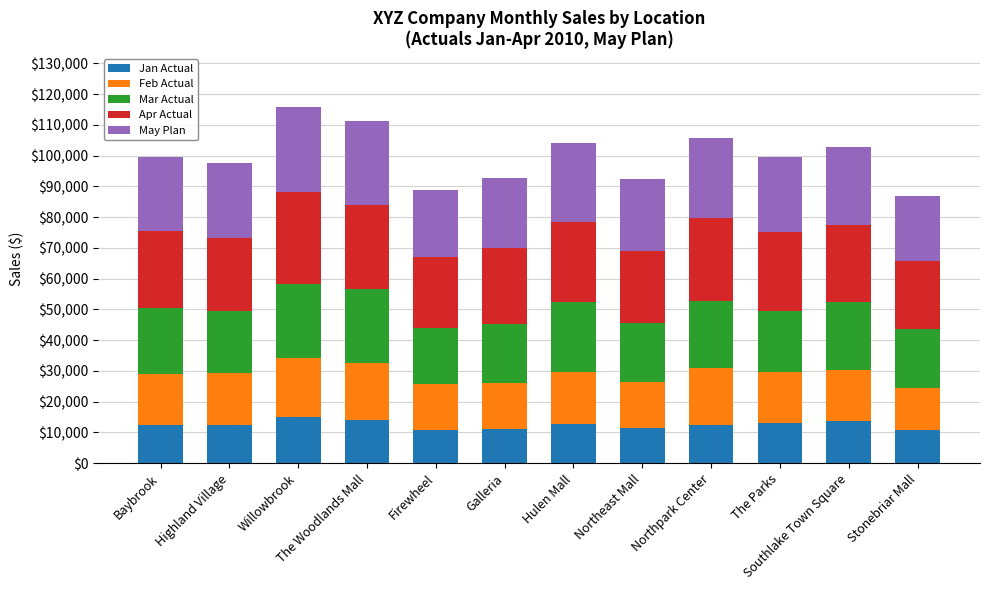

What is the highest value of the Jan Actual series?

15025